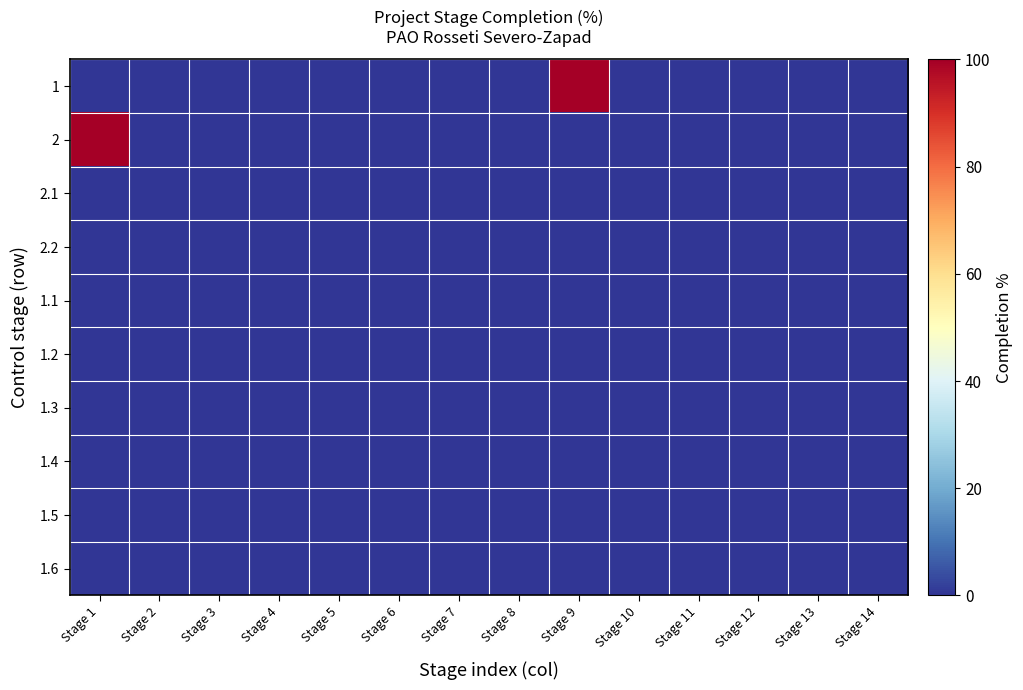

How many series are shown in this chart?

10